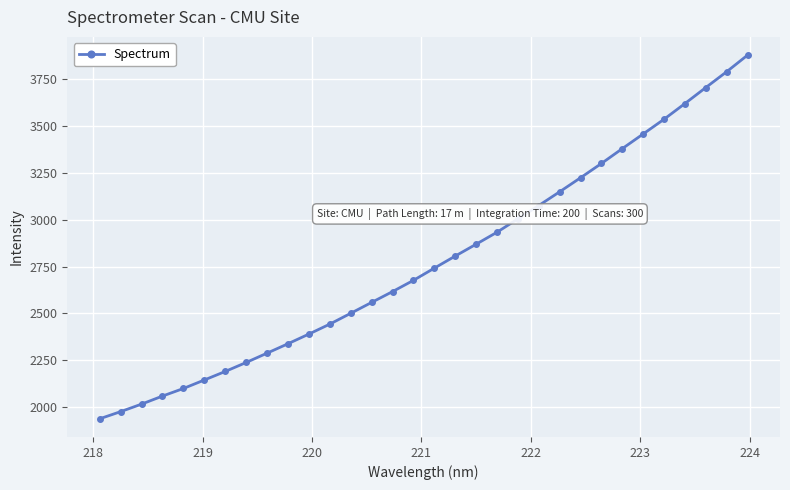

True or false: the data has more than 2 interior local peaks.

False